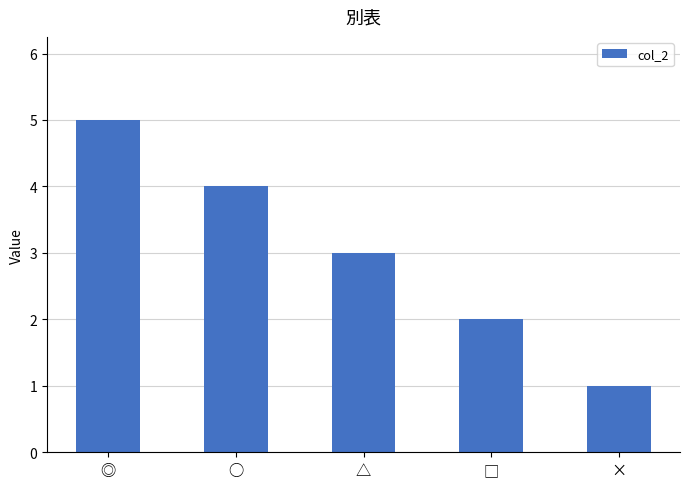

Which category has the highest value across all series?

◎